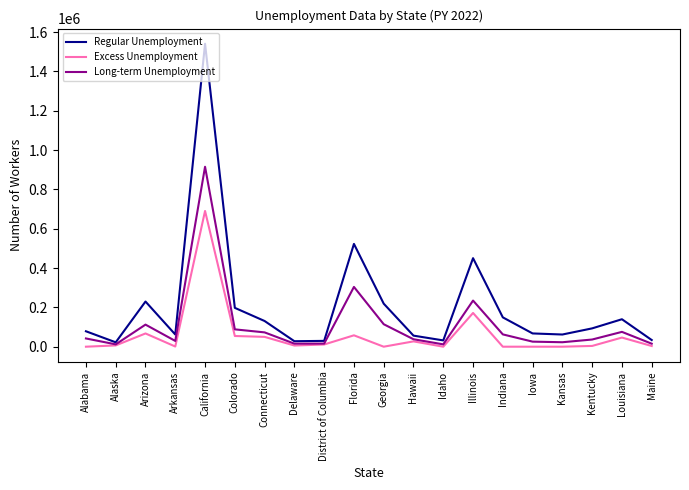

What is the sum of all Regular Unemployment values?

4144169